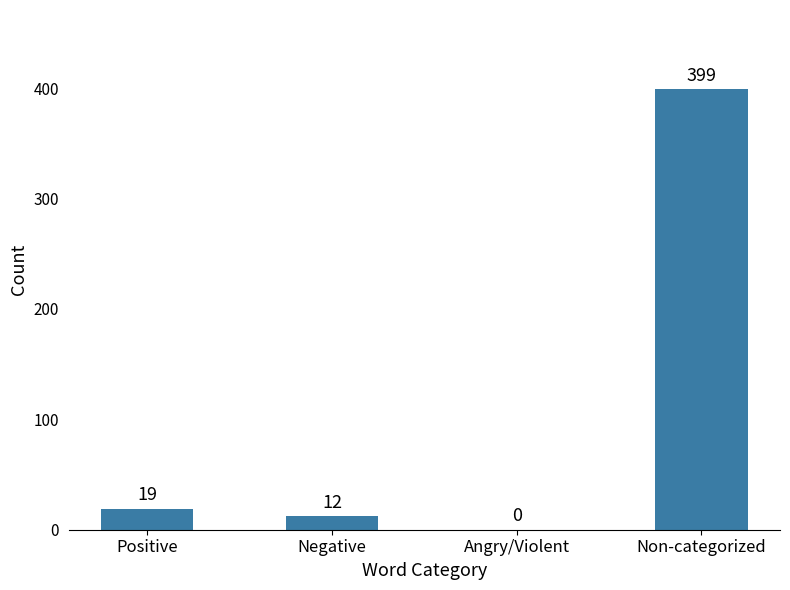

What is the maximum value shown in the chart?

399